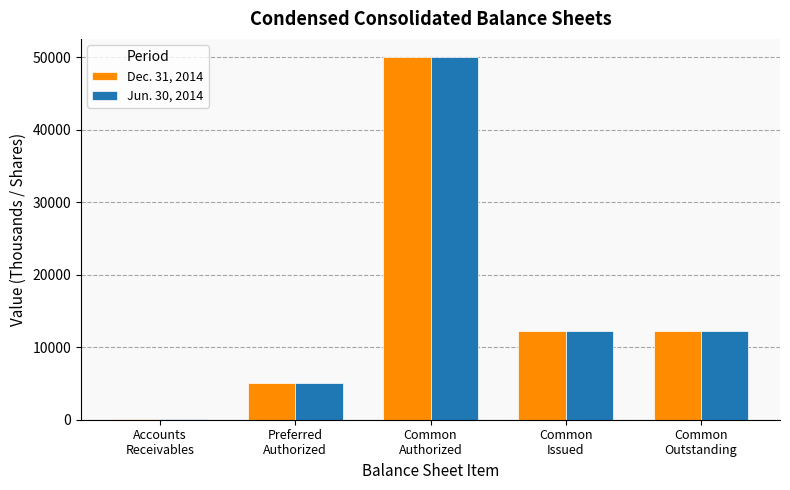

Reading left to right, transcribe all the data shown in this chart.

Dec. 31, 2014: 73	5000	50000	12253	12253
Jun. 30, 2014: 92	5000	50000	12253	12253